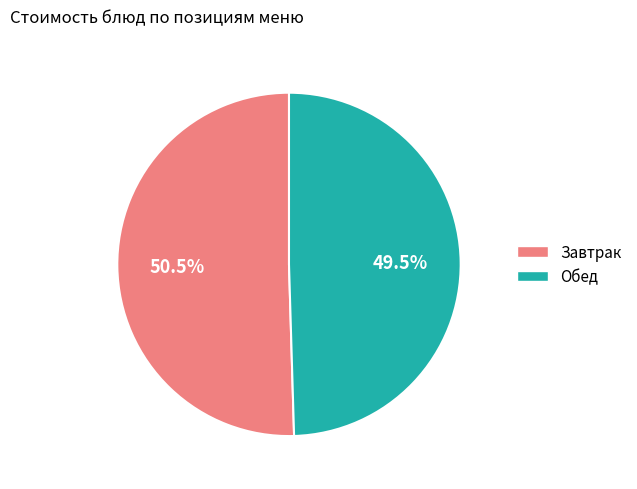

Which category accounts for the majority?

Завтрак